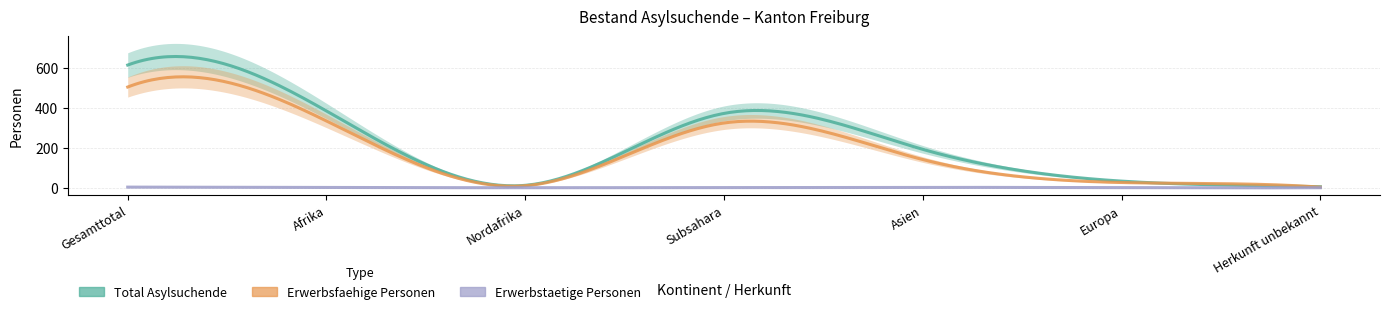

Which label corresponds to the largest value in the chart?

Gesamttotal